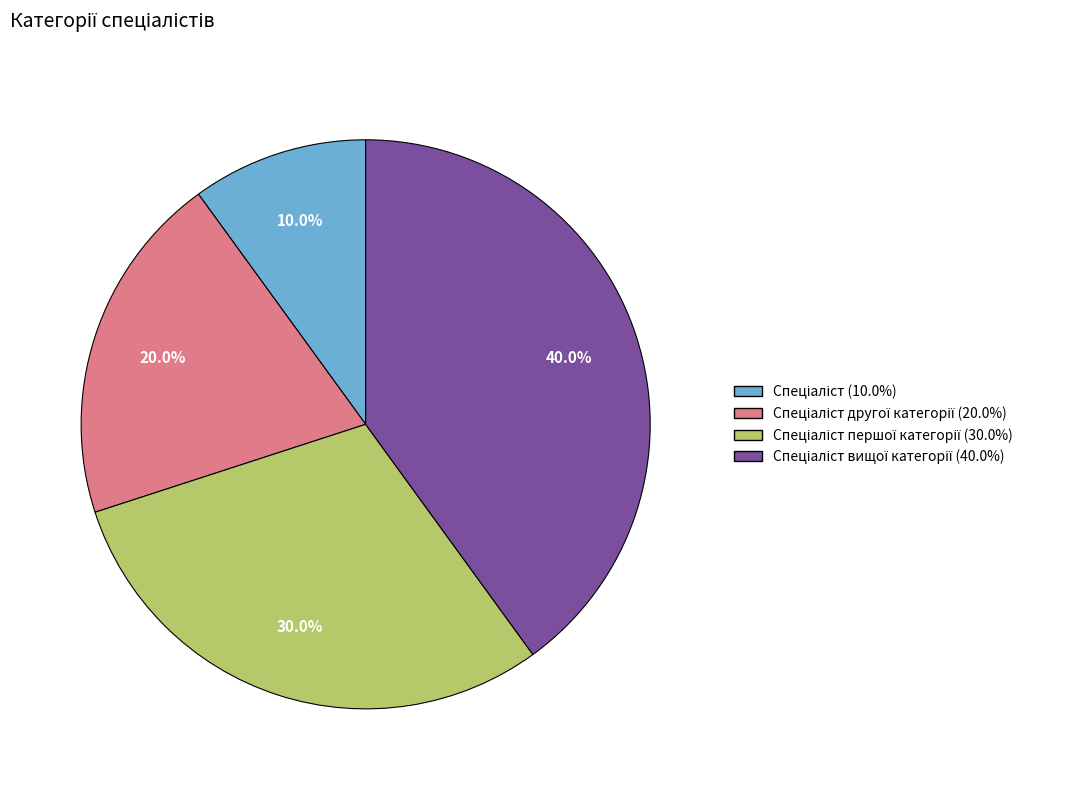

Is there any slice that represents more than half of the pie?

No